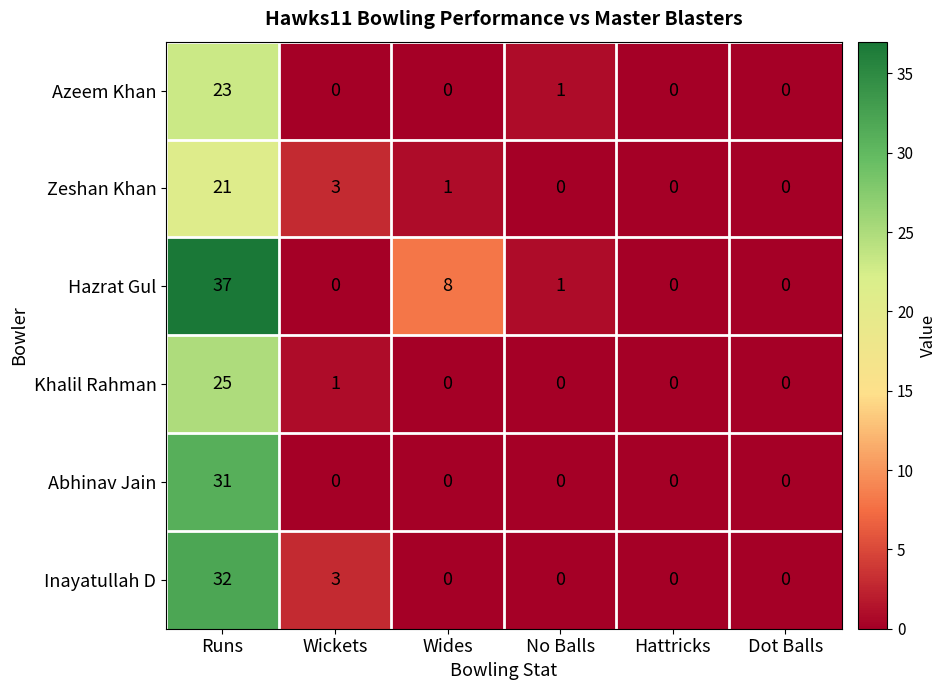

What is the spread (max minus min) of values at Wickets?

3